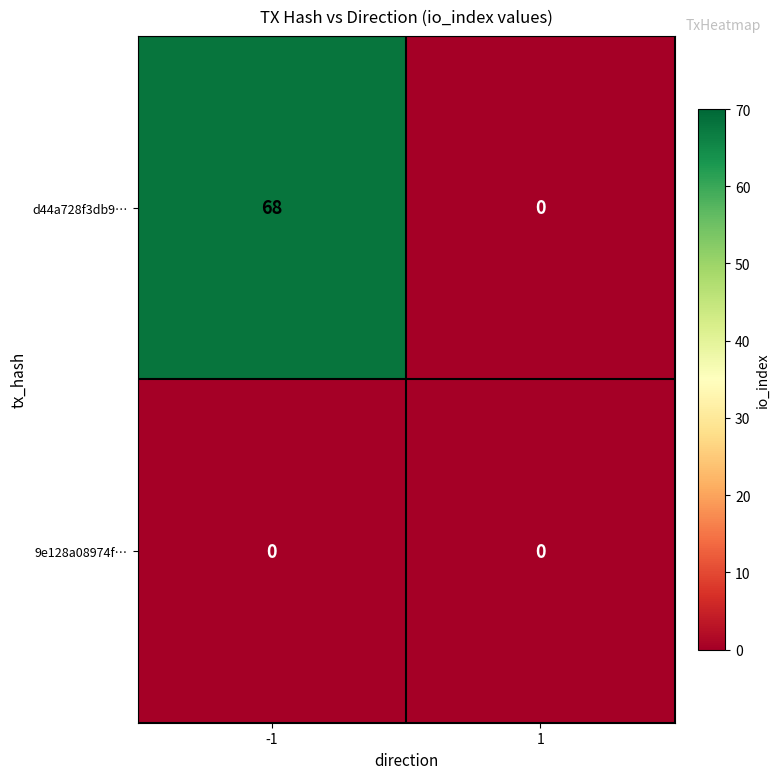

Which series has the largest total across all categories?

d44a728f3db9…